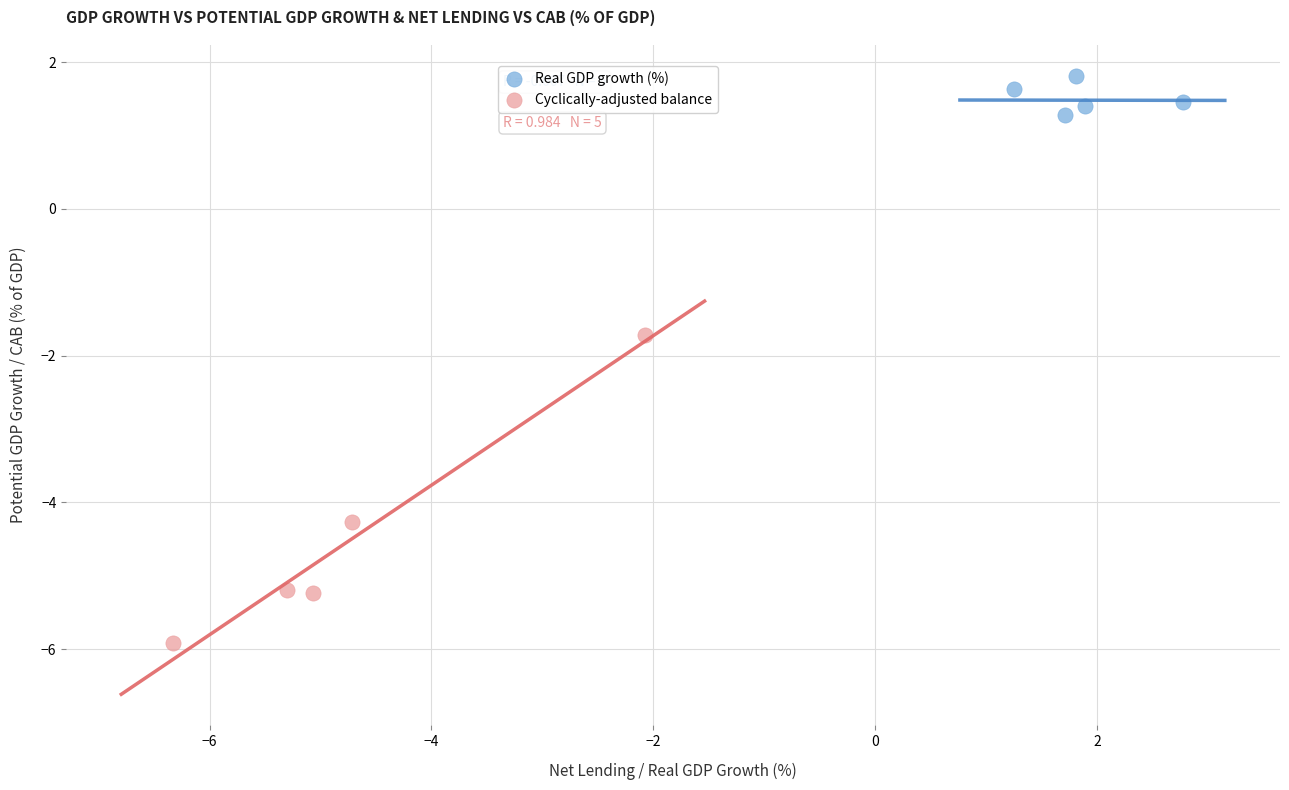

Which series contains the highest Y value?

Real GDP growth (%)